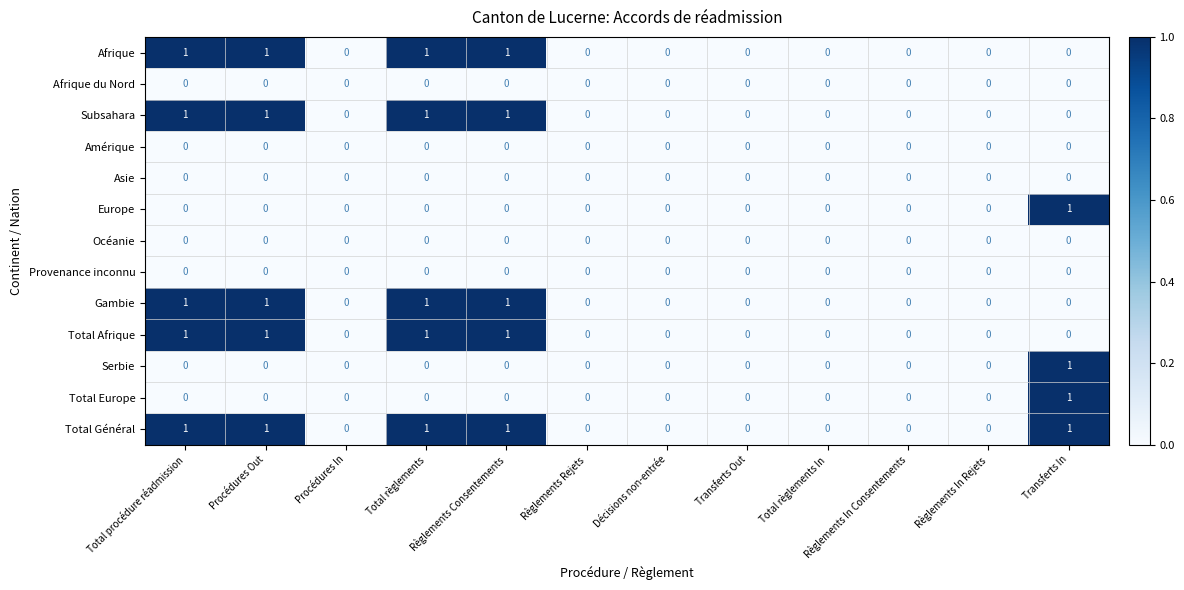

How many Afrique values are between 0 and 1?

12